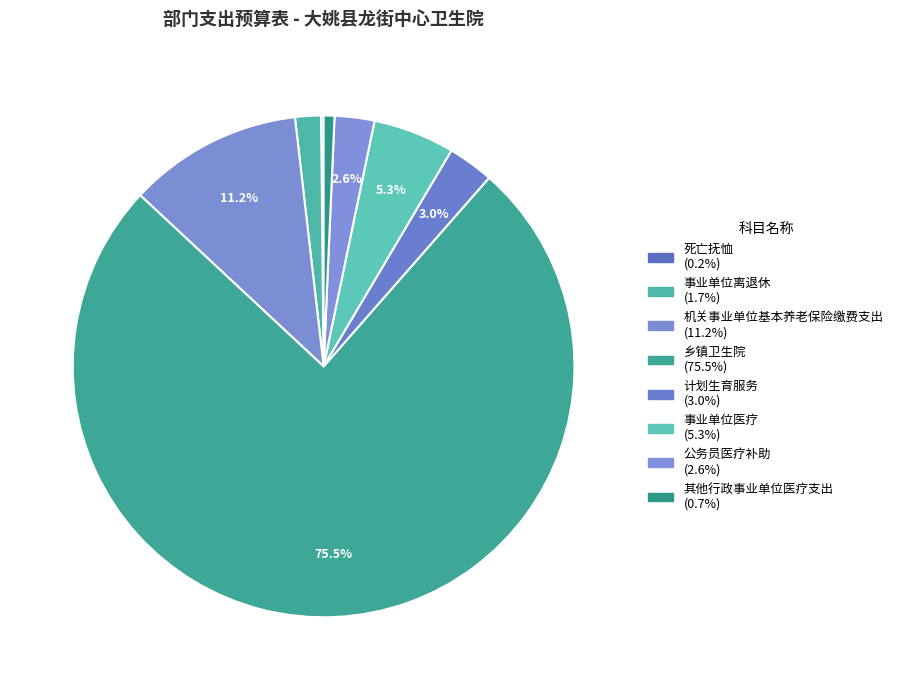

Which slice is the smallest?

死亡抚恤